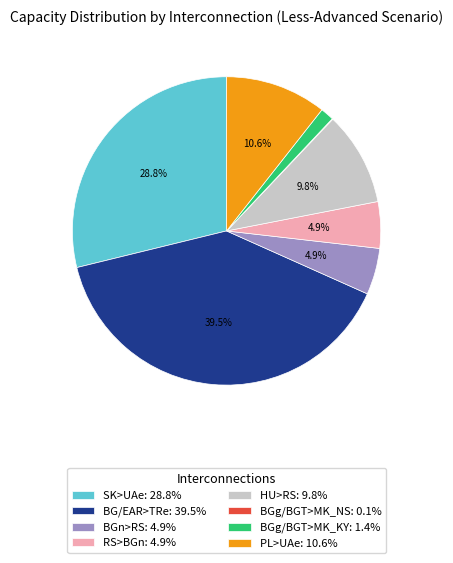

Combined, do BGg/BGT>MK_KY: 1.4% and BG/EAR>TRe: 39.5% account for over 50%?

No